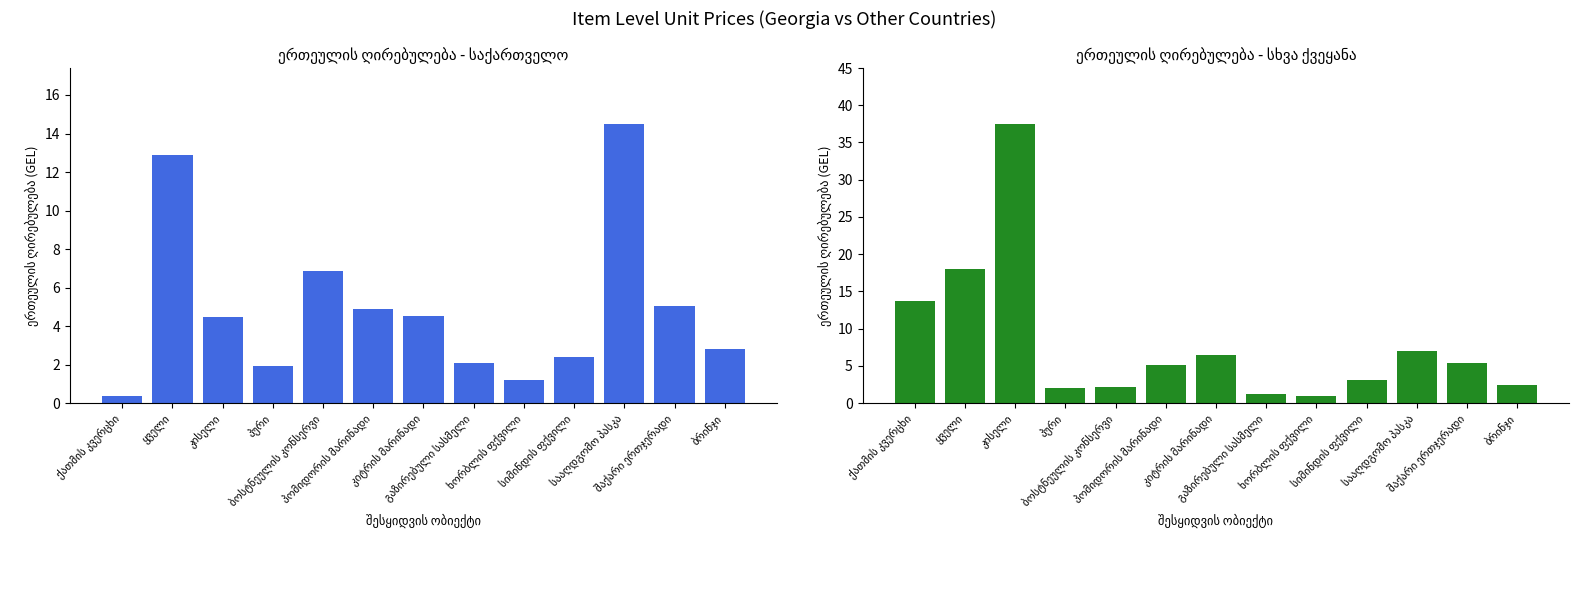

What position from the right is შაქარი ერთჯერადი?

2